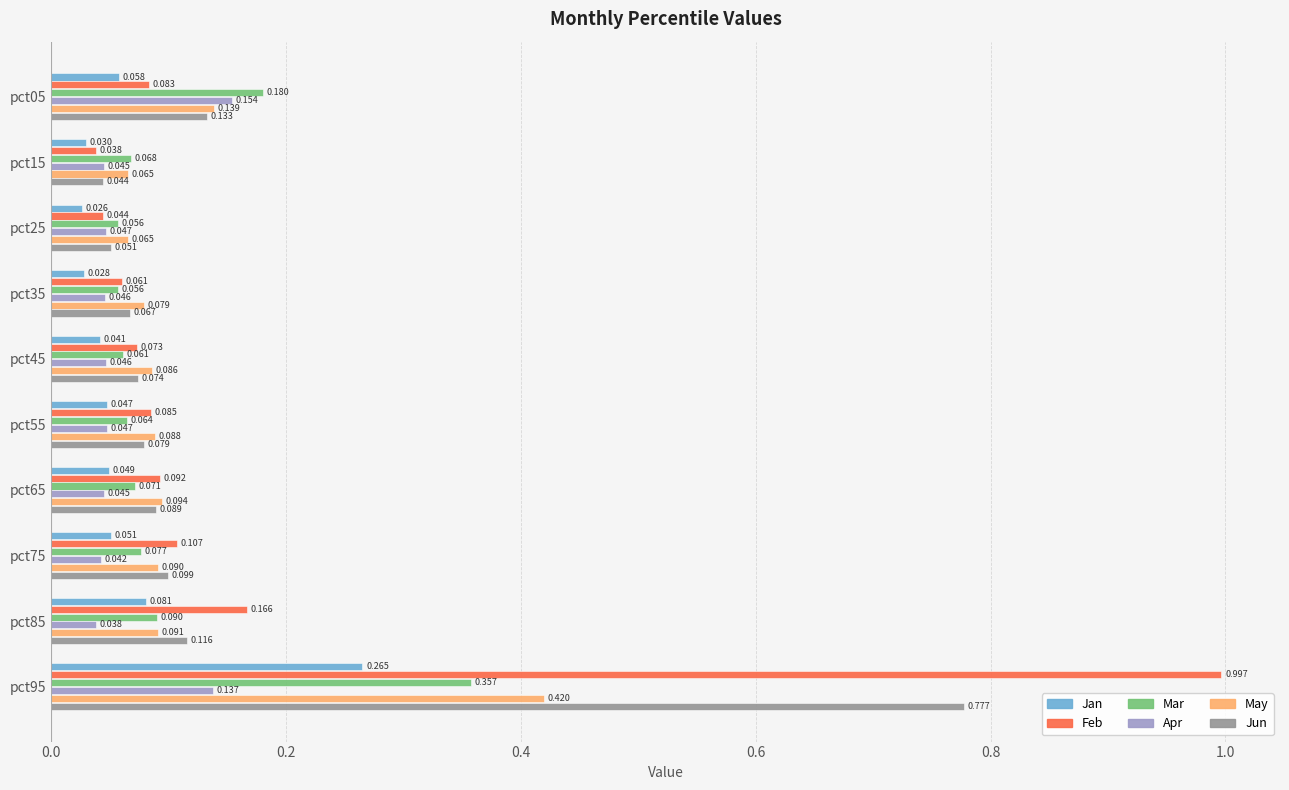

What are all the series names shown in the legend?

Jan, Feb, Mar, Apr, May, Jun